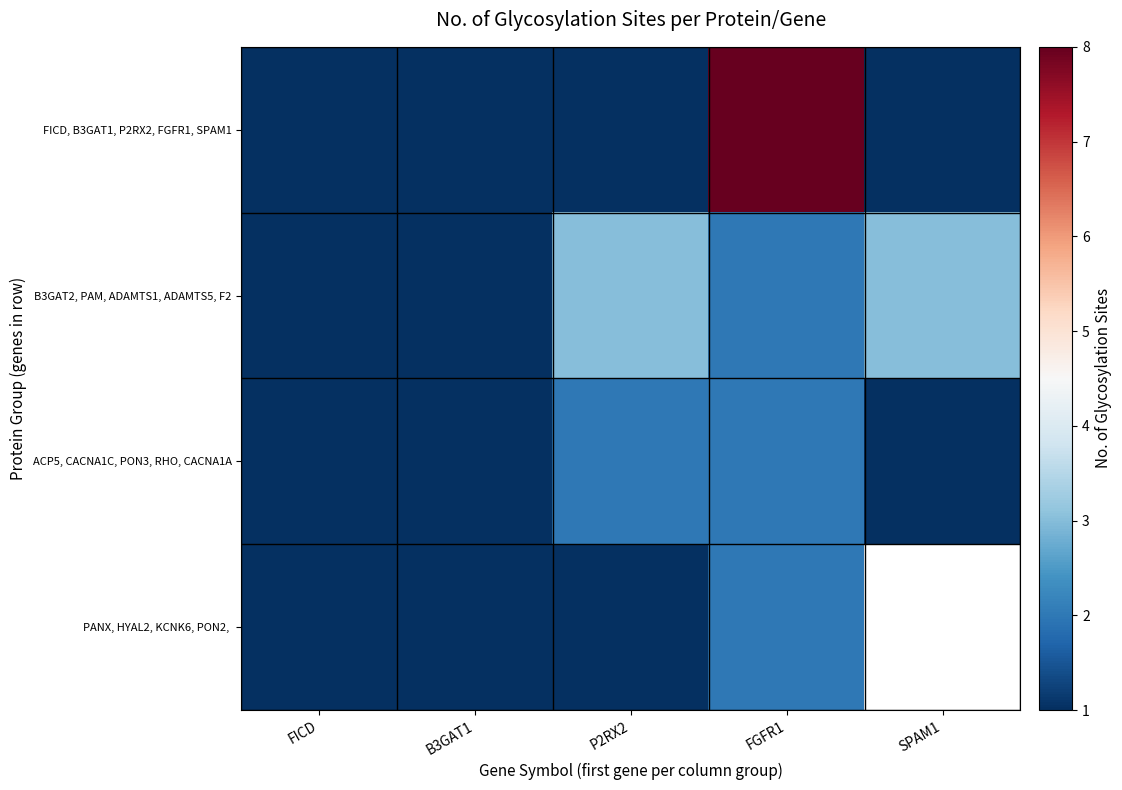

True or false: FICD, B3GAT1, P2RX2, FGFR1, SPAM1 has a value of 1.0 at SPAM1.

True